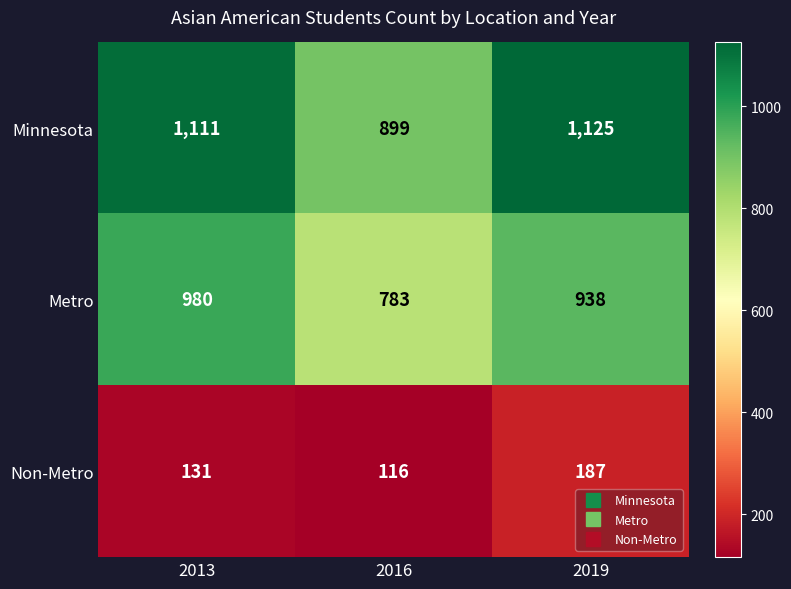

What value does the Non-Metro series have at 2013?

131